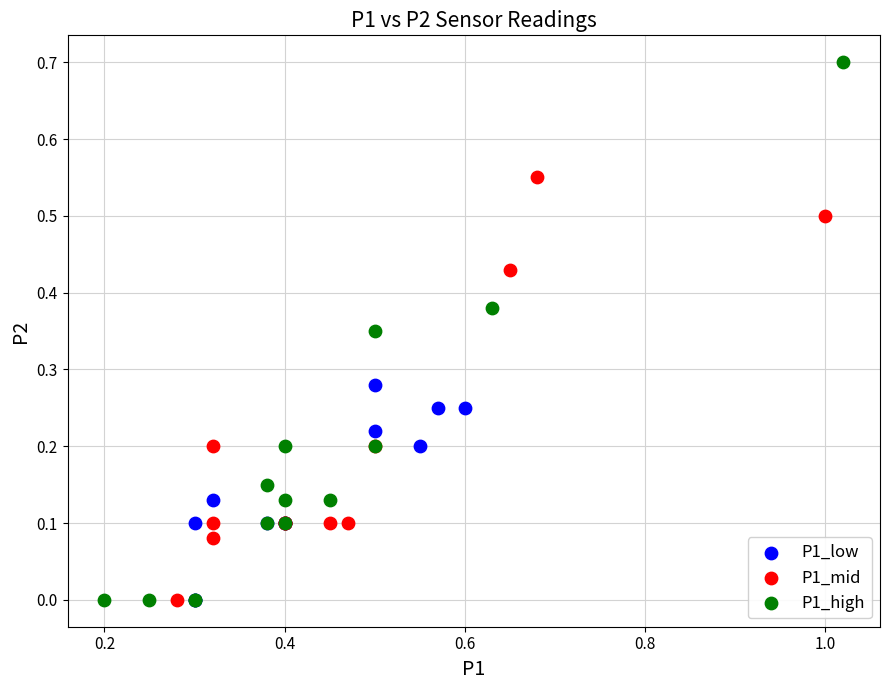

Which series has the largest Y range (max minus min)?

P1_high